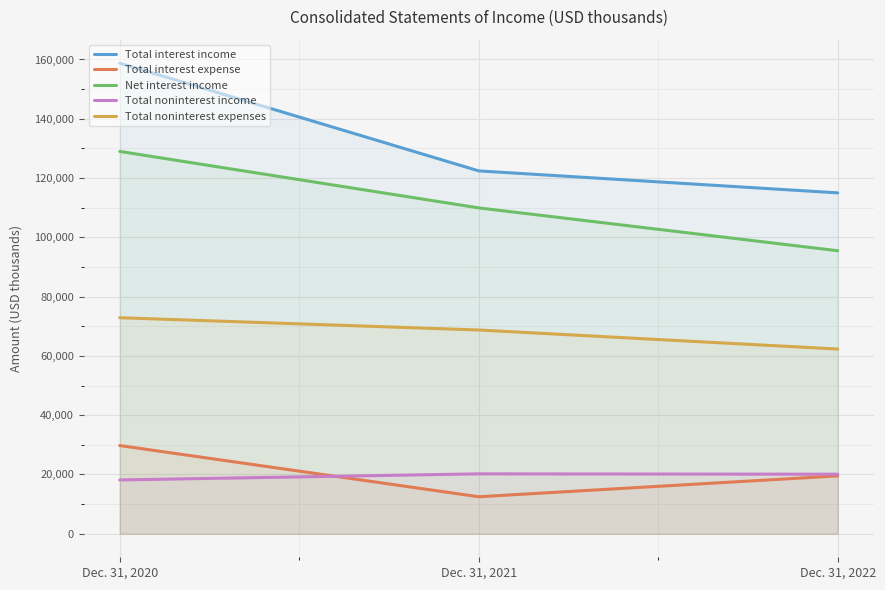

Count the number of categories in the chart.

3